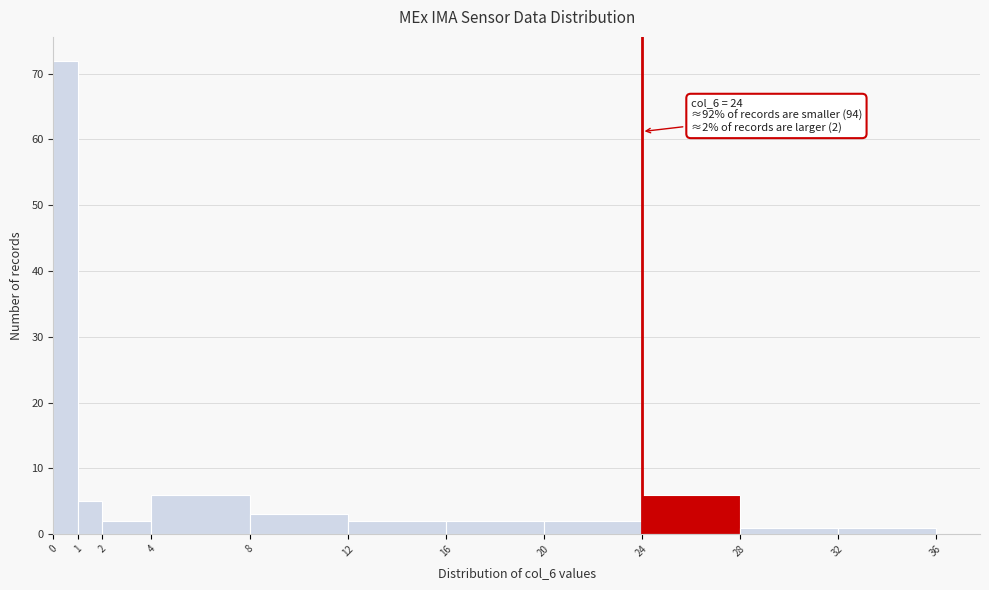

Which range on the x-axis has the tallest bar?

0 to 1